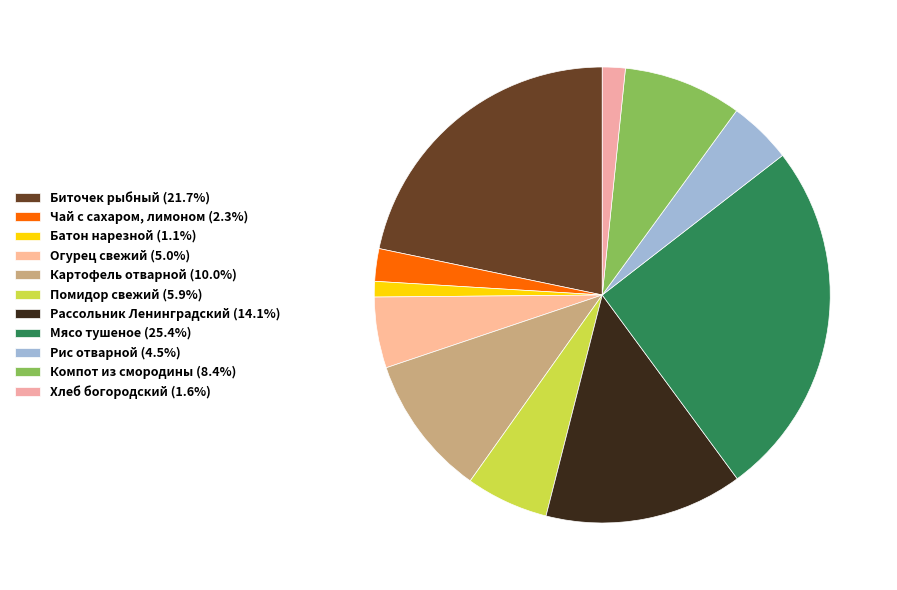

To the nearest percent, what is the combined percentage of Мясо тушеное and Помидор свежий?

31%